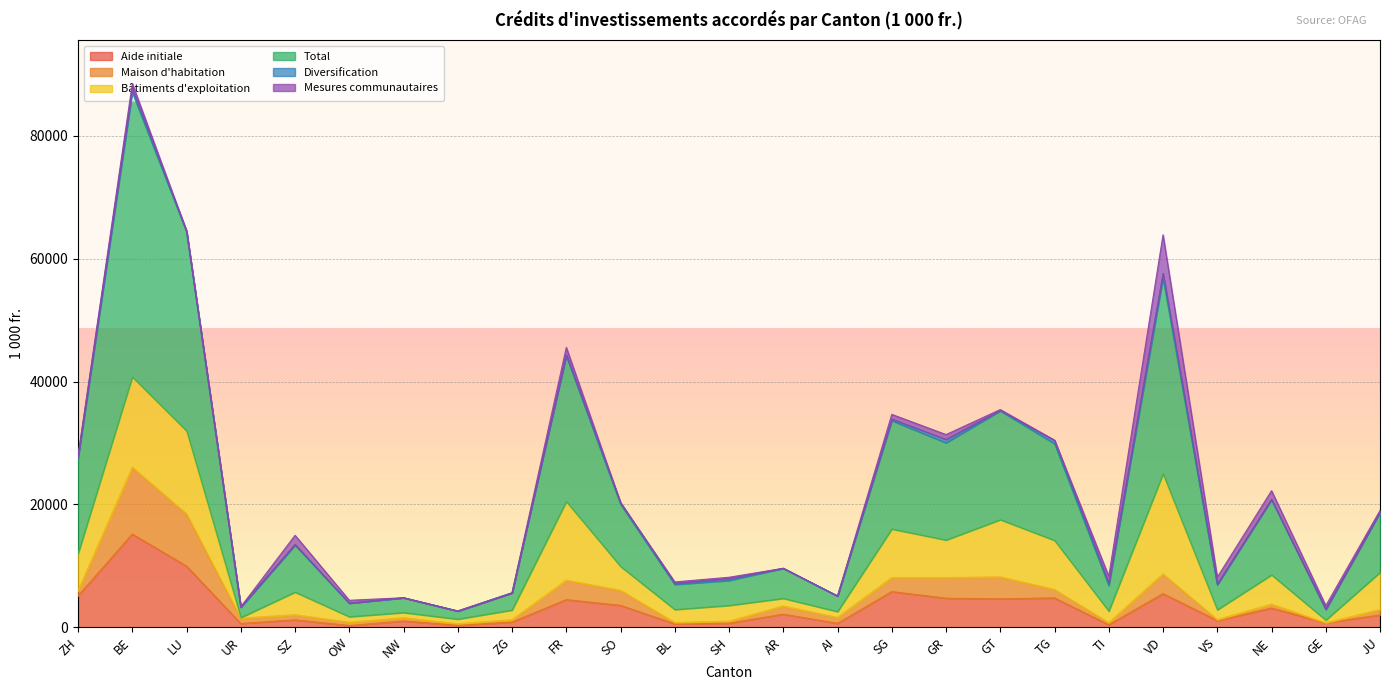

Reading right to left, extract all data points from this chart.

Aide initiale: 2000.0	720.0	3120.0	1090.0	5476.0	400.0	4780.0	4620.0	4730.0	5800.0	630.0	2130.0	660.0	550.0	3560.0	4490.0	840.0	310.0	1010.0	270.0	1200.0	610.0	9951.8	15180.0	5110.0
Maison d'habitation: 880.0	0.0	640.0	150.0	3210.0	351.4	1366.0	3576.0	3359.0	2291.5	960.0	1331.0	319.0	223.0	2453.1	3171.0	390.0	260.0	530.5	550.0	830.0	870.0	8524.6	10884.1	831.0
Bâtiments d'exploitation: 6047.8	436.8	4763.9	1593.0	16283.2	1860.8	7987.9	9318.0	6107.4	7901.9	952.0	1236.5	2566.1	2104.8	3878.8	12807.0	1569.2	750.1	843.8	891.3	3686.0	100.0	13494.5	14685.1	6039.0
Total: 9754.6	1758.2	12280.8	4077.1	31949.2	4166.4	15762.9	17722.0	15842.4	17649.0	2542.0	4897.5	4067.8	4088.1	10142.5	23784.0	2799.2	1320.1	2414.3	2211.3	7656.0	1660.0	32416.8	46357.8	15530.0
Diversification: 95.0	0.0	0.0	129.6	704.0	425.0	520.0	88.0	531.0	261.0	0.0	0.0	304.8	186.0	250.6	88.0	0.0	0.0	0.0	0.0	123.0	80.0	143.0	588.5	400.0
Mesures communautaires: 241.0	601.4	1423.8	1114.5	6276.0	1093.1	49.0	120.0	800.0	758.4	0.0	0.0	218.0	224.3	0.0	1225.0	0.0	0.0	0.0	464.0	1473.0	0.0	0.0	843.6	0.0